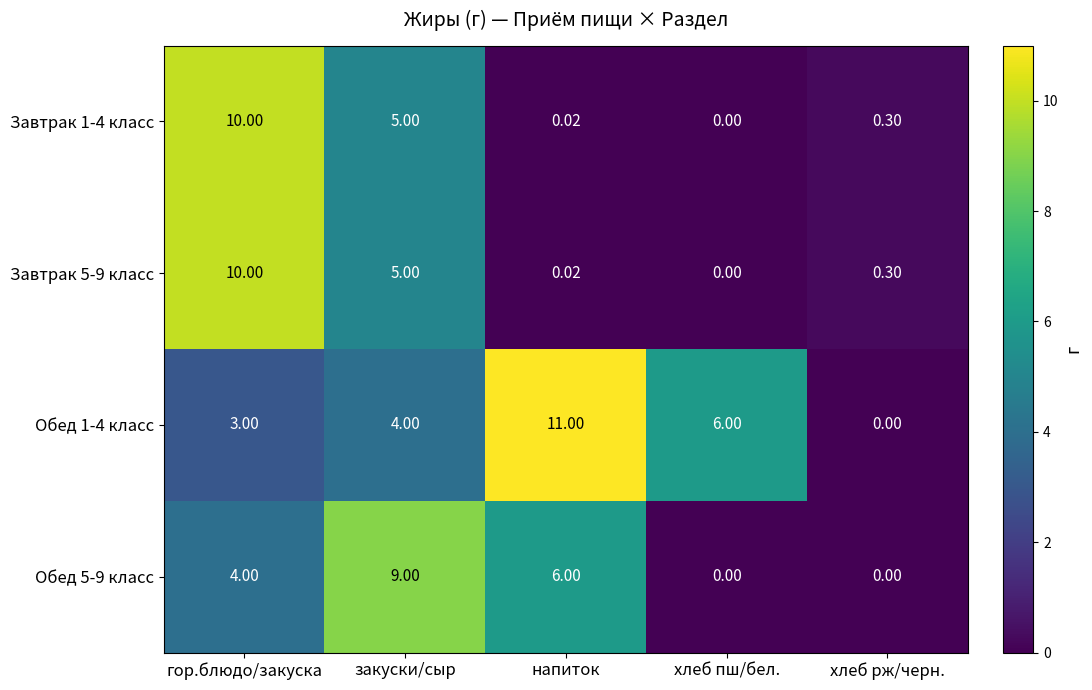

How many categories are shown in the chart?

5